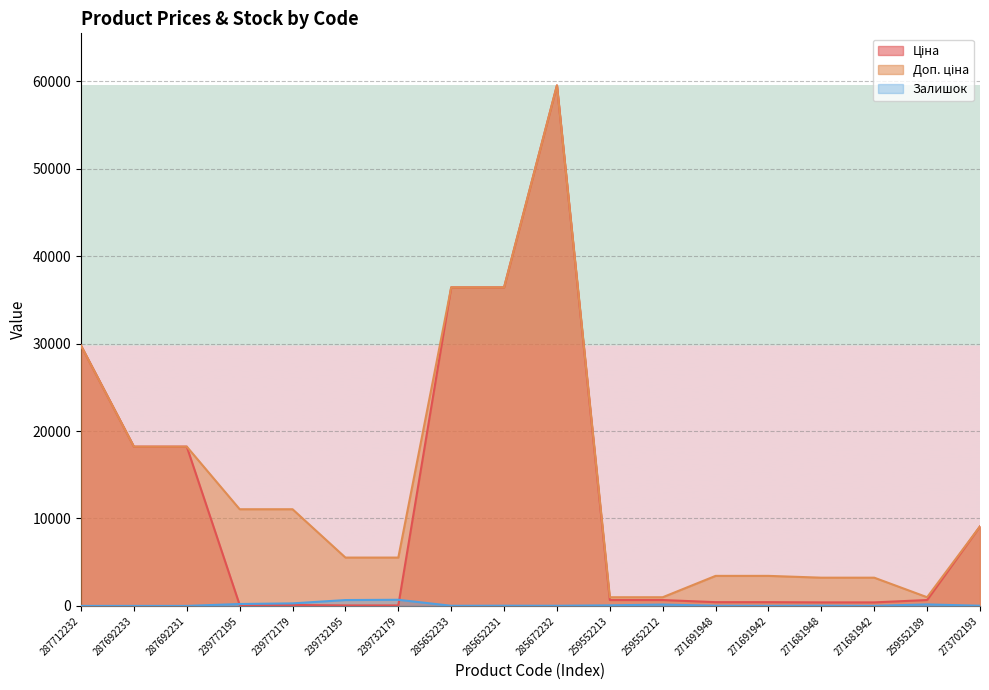

Which series changed the most between 239732179 and 271681942?

Доп. ціна